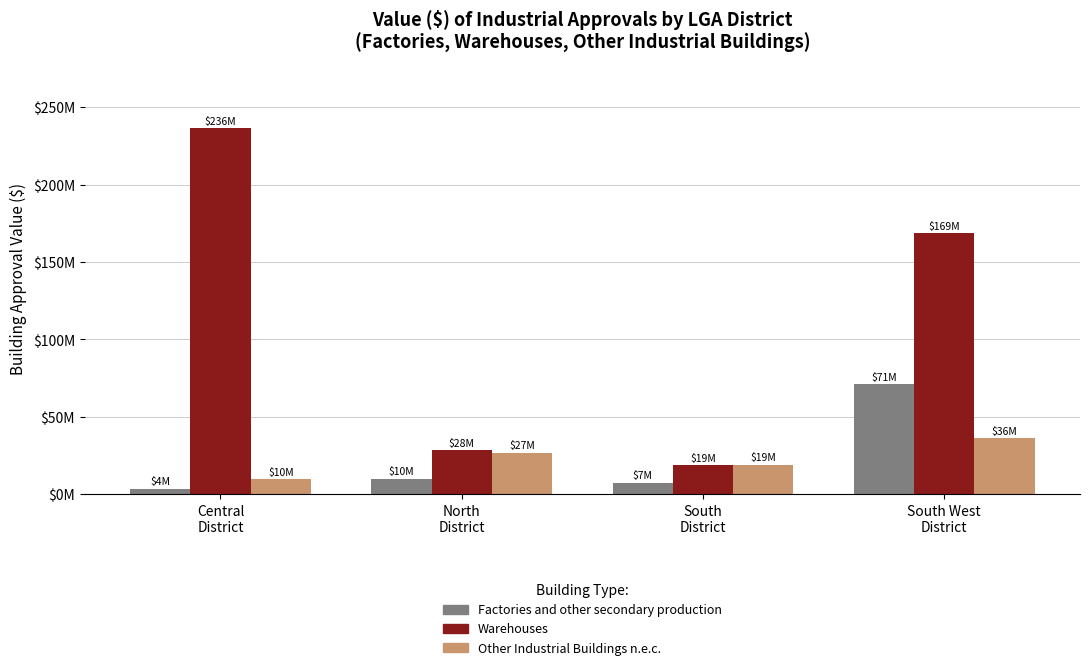

Rank the categories by Factories and other secondary production value from highest to lowest.

South West
District, North
District, South
District, Central
District